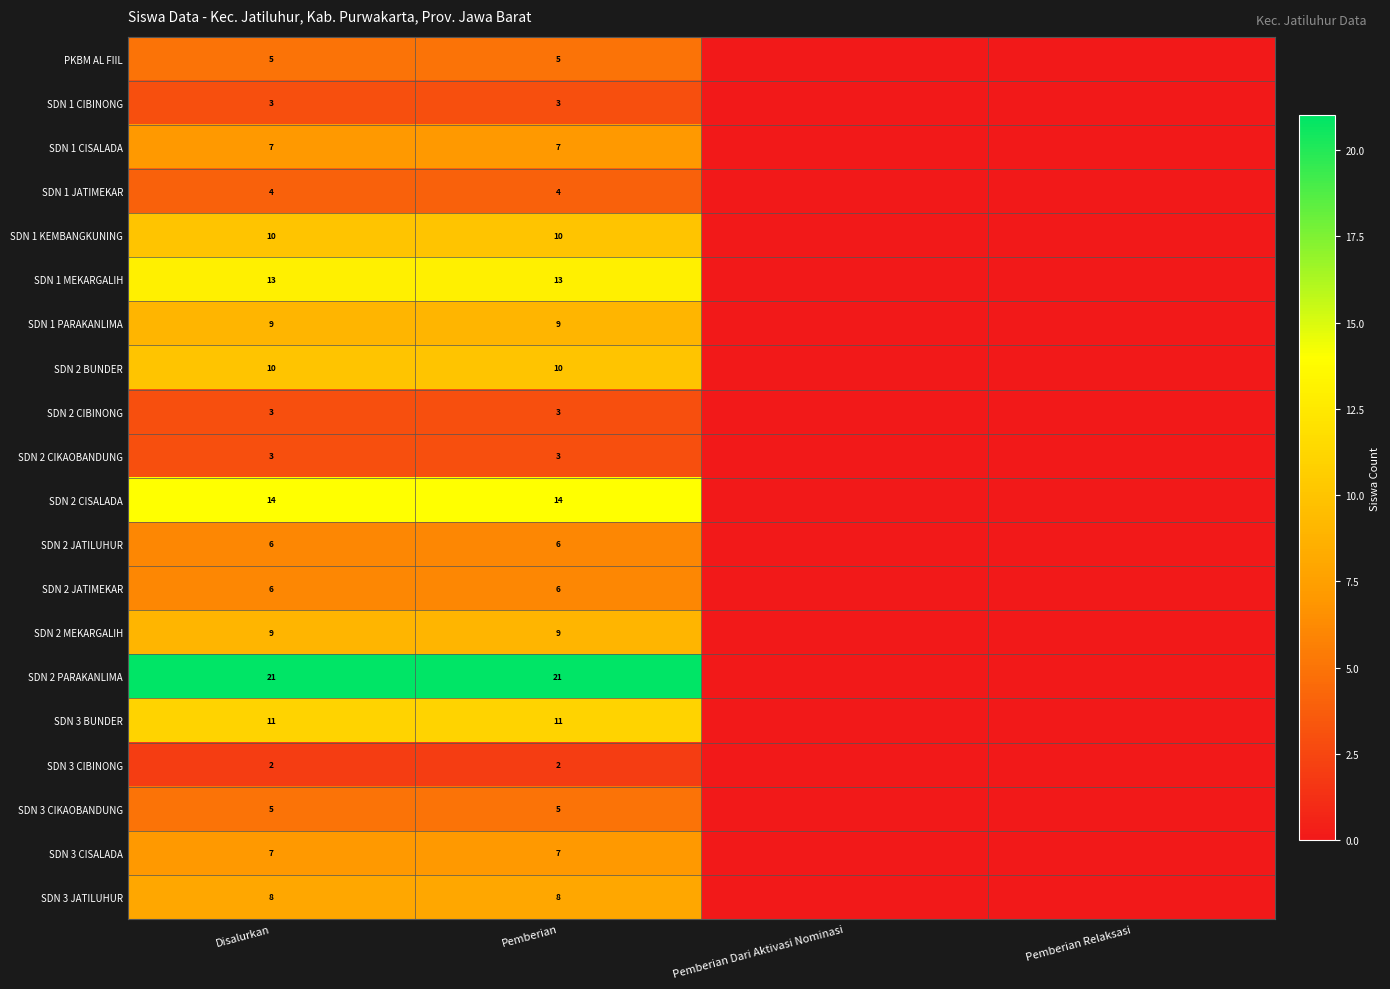

Is the value of SDN 3 CIBINONG at Pemberian greater than the value of SDN 2 JATIMEKAR at Pemberian?

No